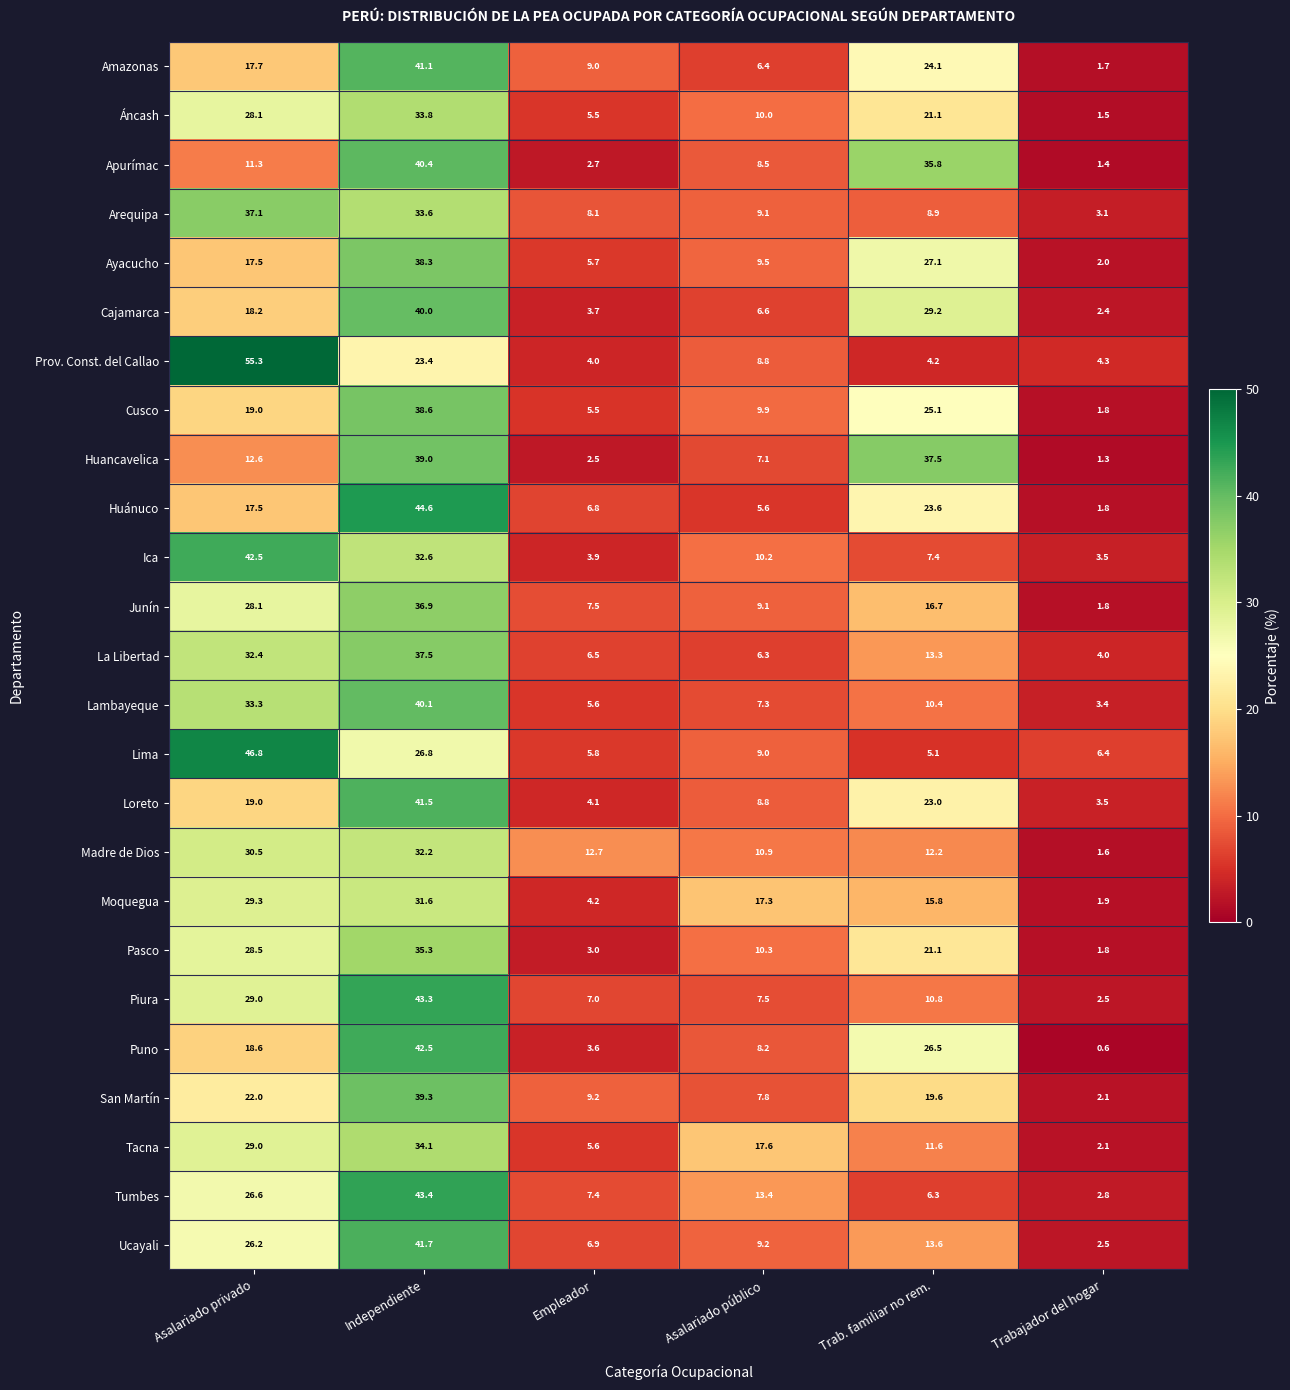

What value does the Lima series have at Asalariado público?

9.0